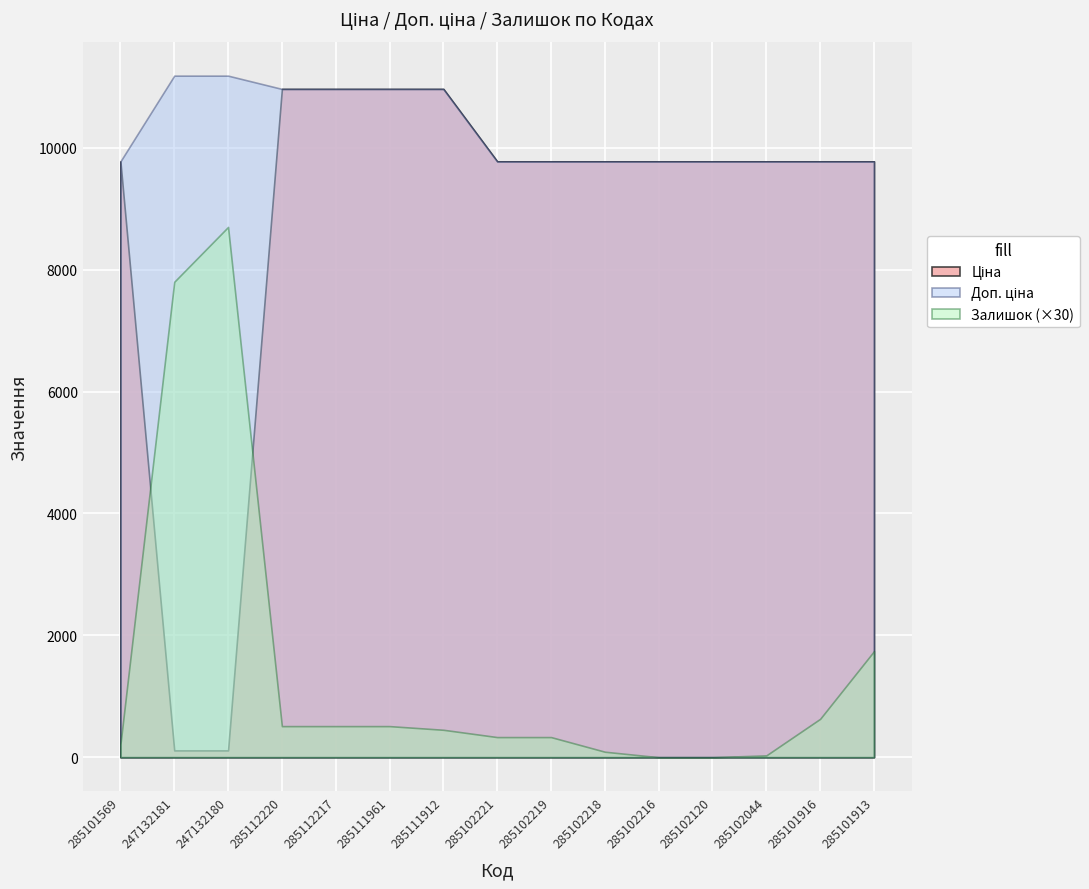

True or false: Залишок and Ціна cross at least once.

True